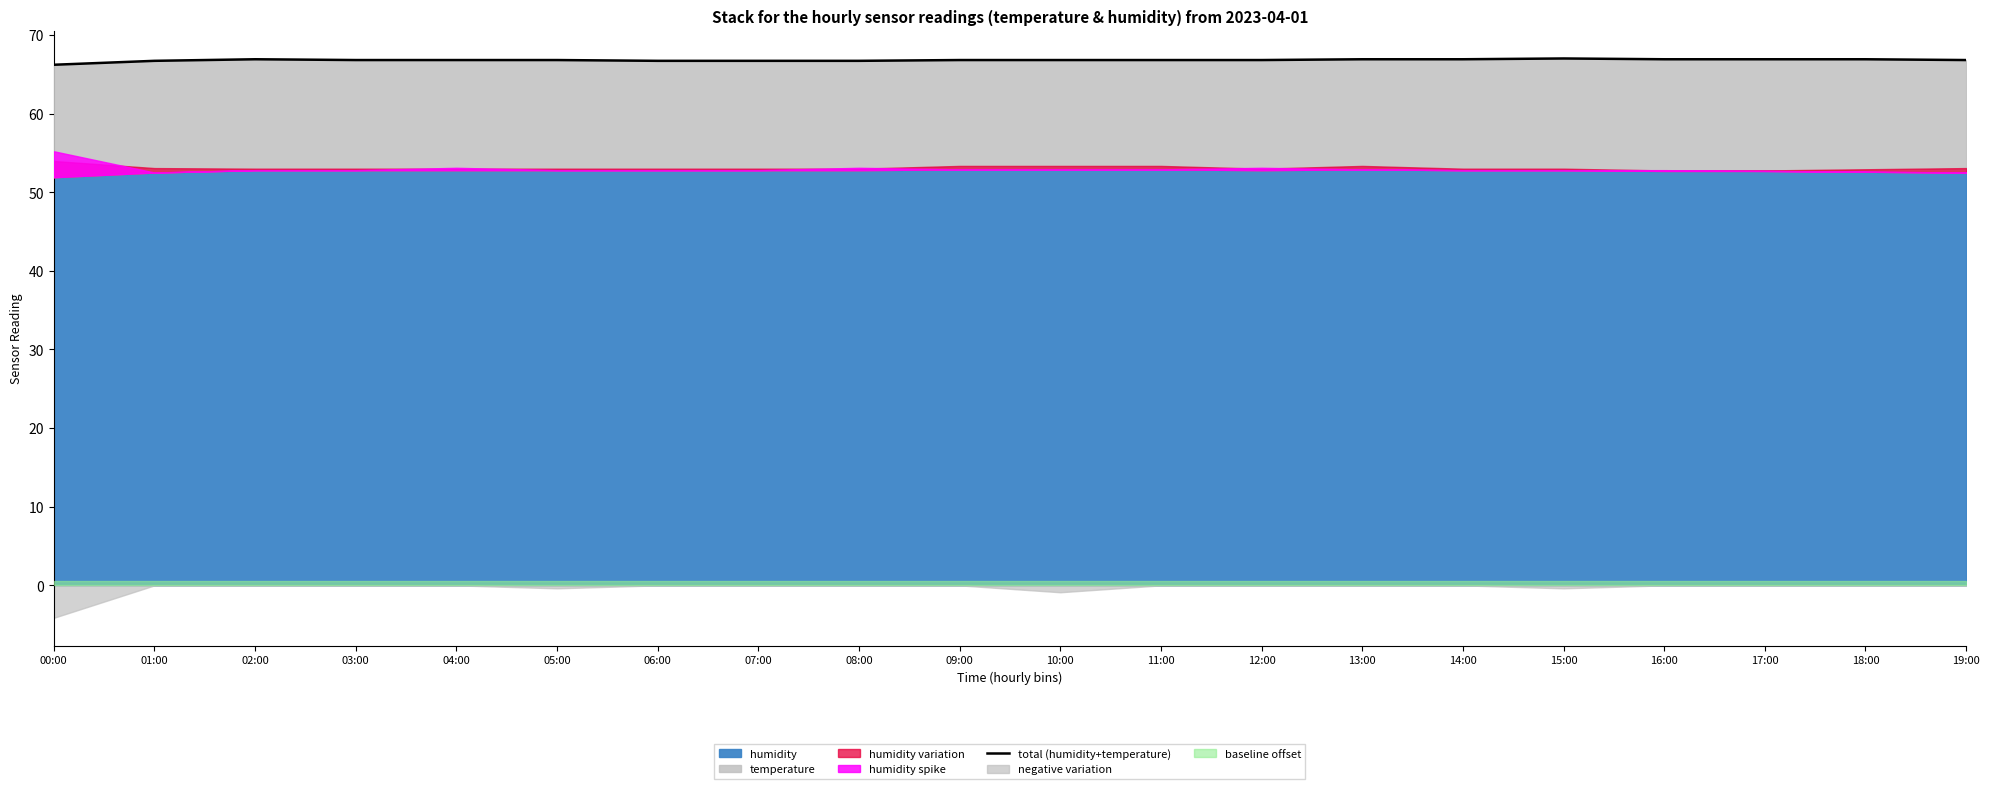

The chart shows a value of 66.8 at 03:00. True or false?

True